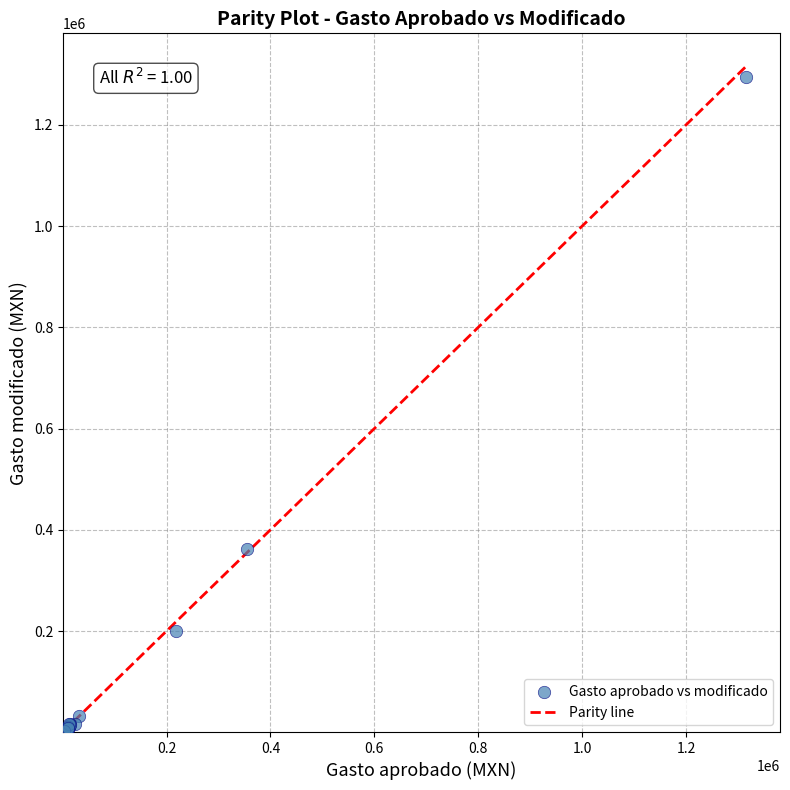

What Y value in the scatter plot is closest to 647144?

362070.0